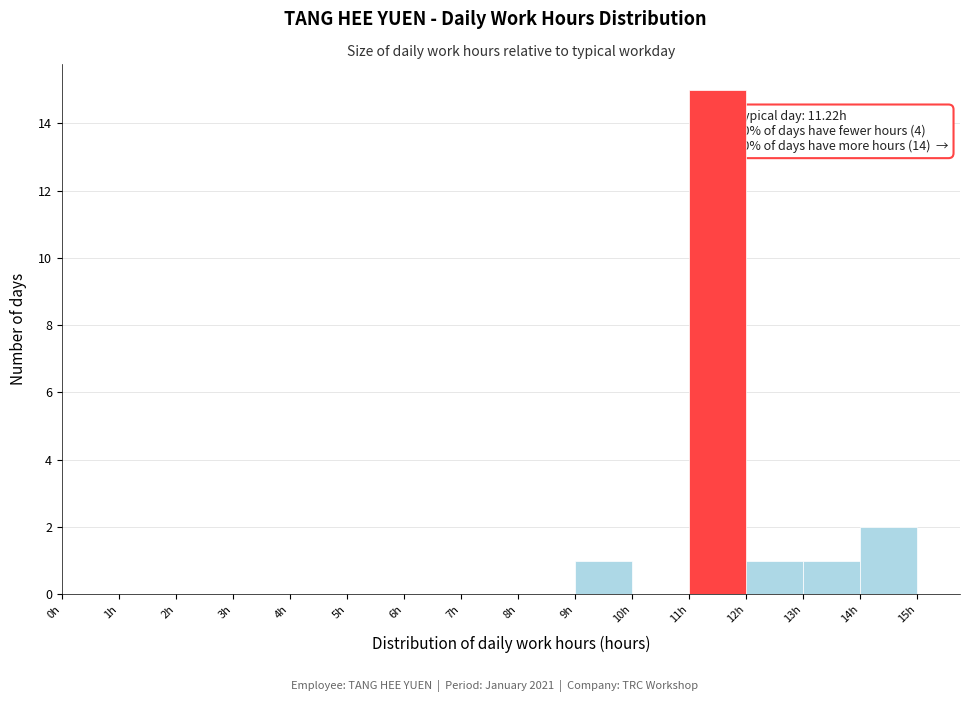

Which range on the x-axis has the tallest bar?

11 to 12